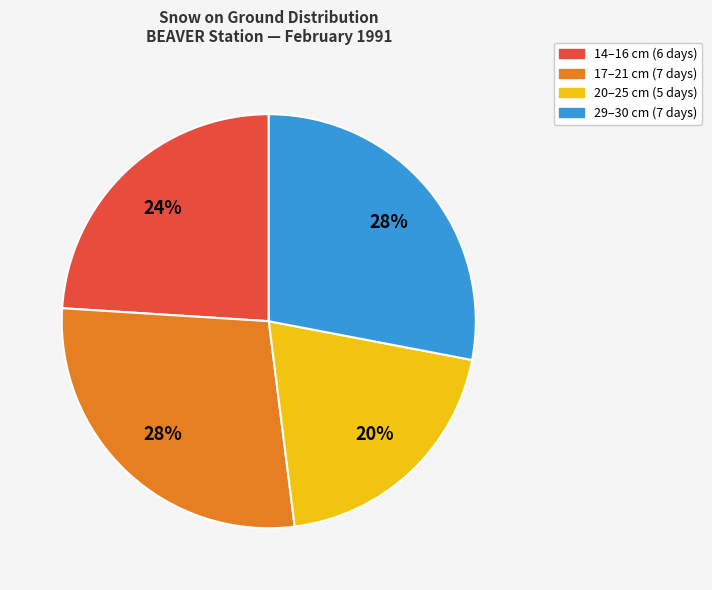

Is there any slice that represents more than half of the pie?

No